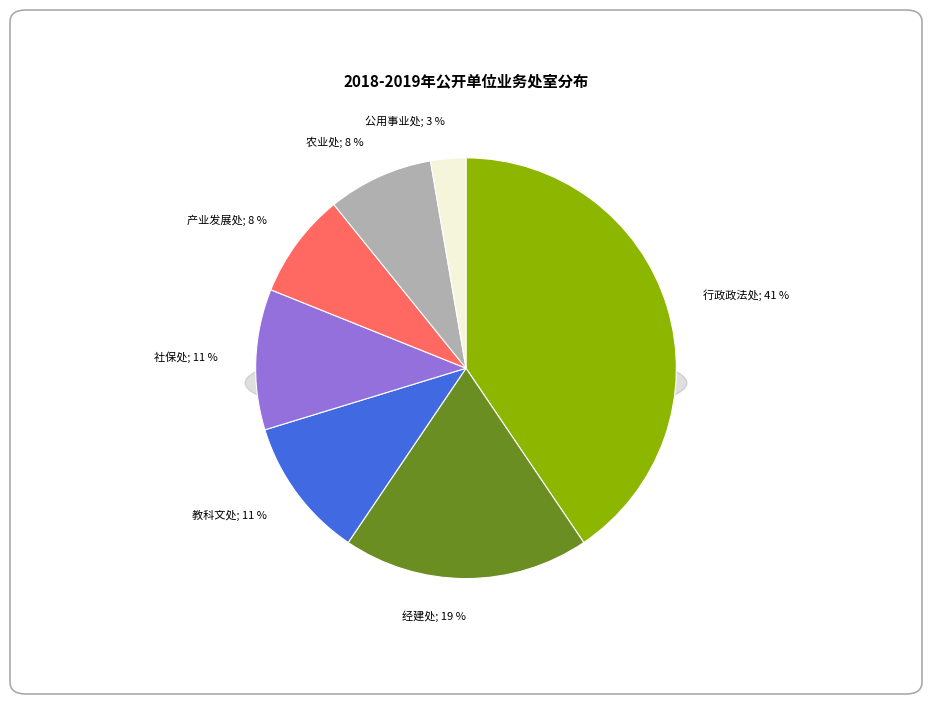

Rank the categories by value from lowest to highest.

公用事业处, 产业发展处, 农业处, 教科文处, 社保处, 经建处, 行政政法处